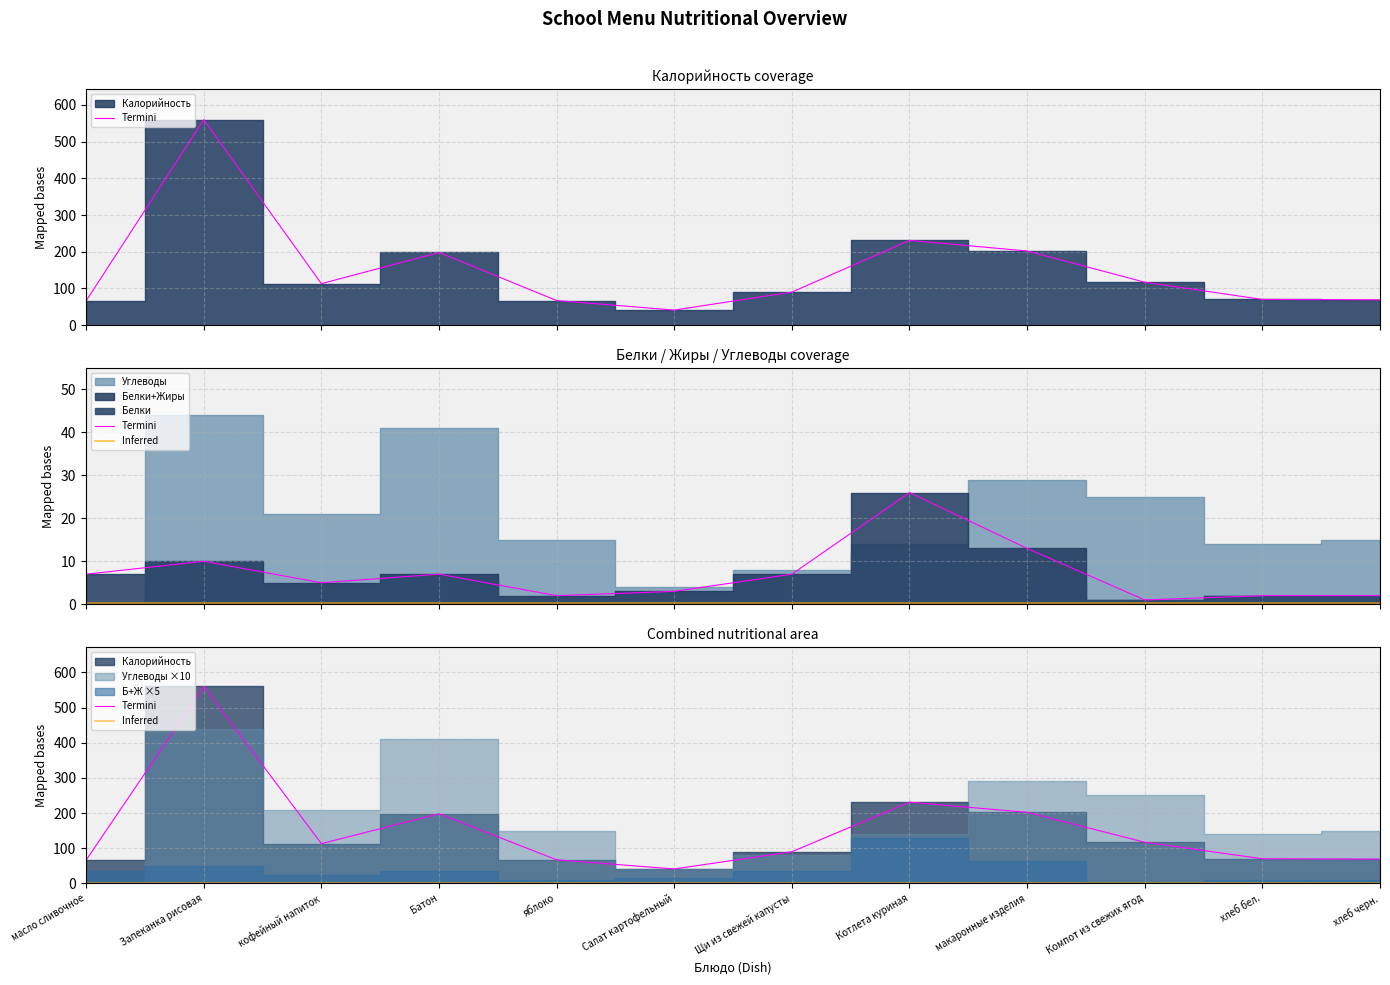

What is the sum of the Termini values at макаронные изделия and Компот из свежих ягод?

319